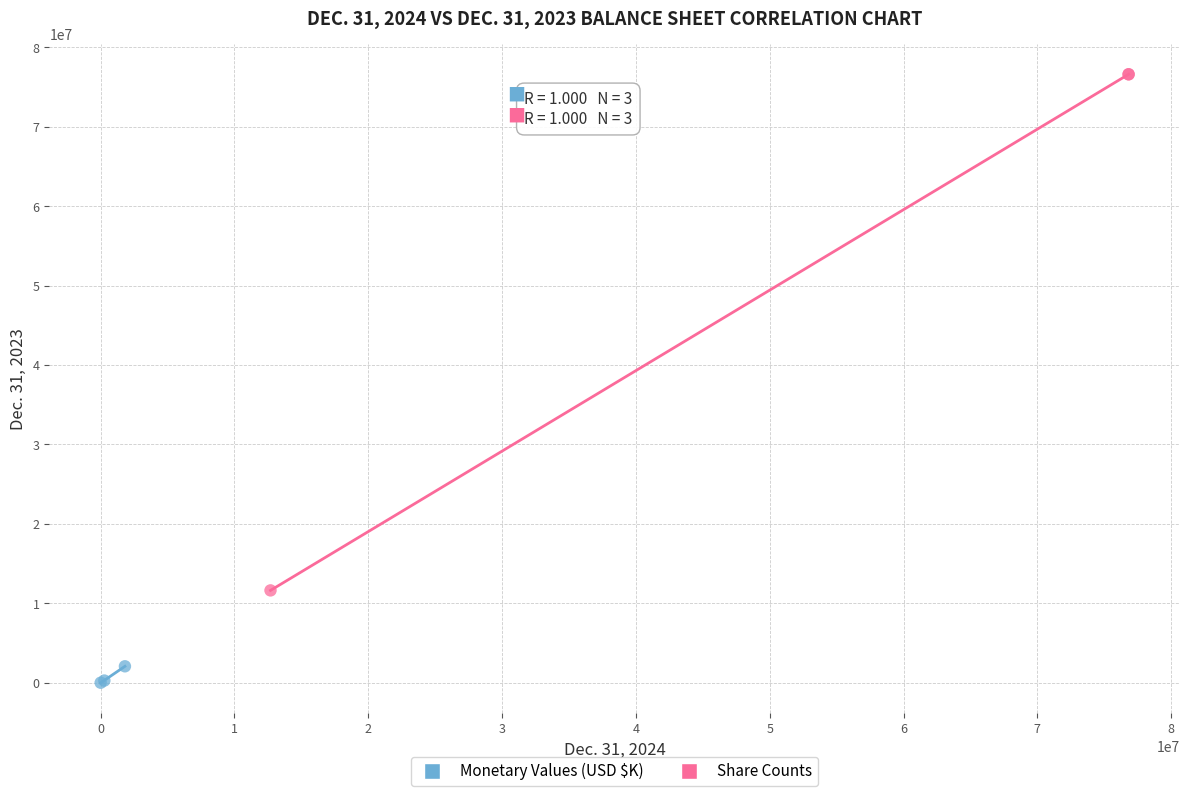

What are all the series names shown in the legend?

Monetary Values (USD $K), Share Counts